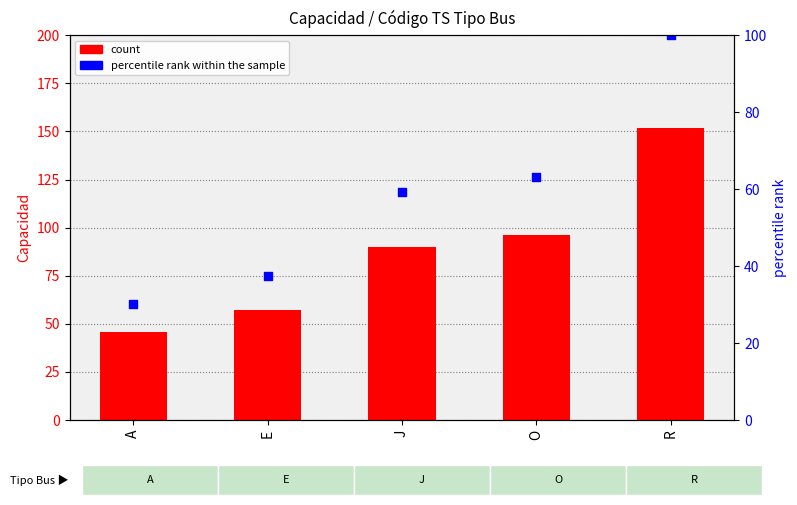

Which series reaches the maximum Y coordinate?

Capacidad